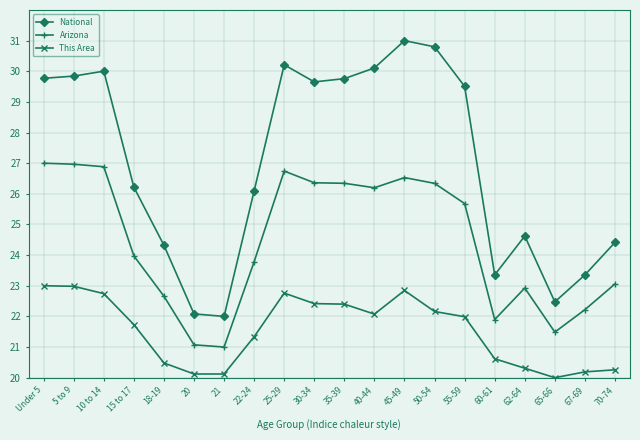

What position from the right is 21?

14